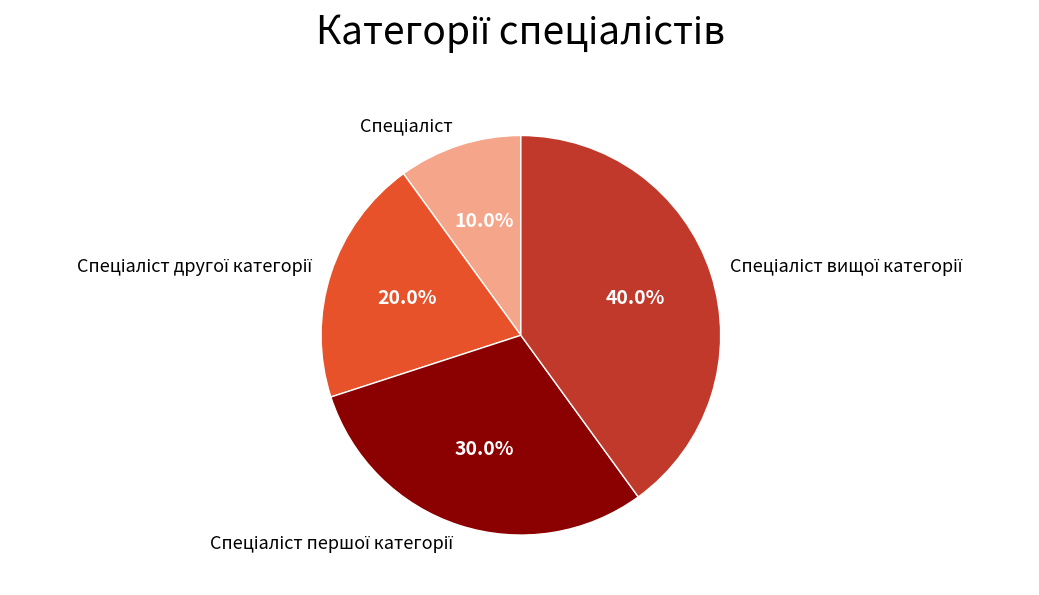

How many segments does this pie chart have?

4